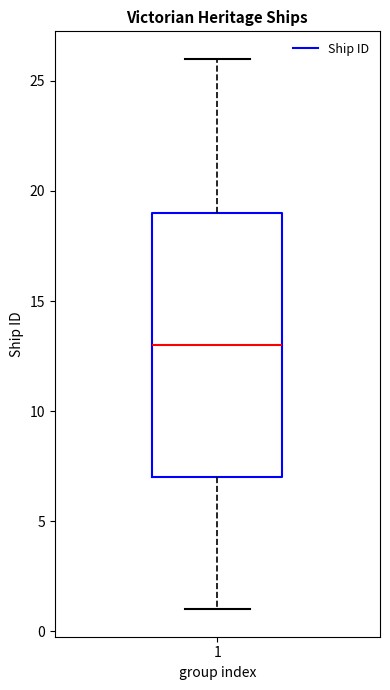

Where does the median line of the box at x = 1 sit on the y-axis? The values are not printed on the chart, so give them approximately, as read against the axis.

13